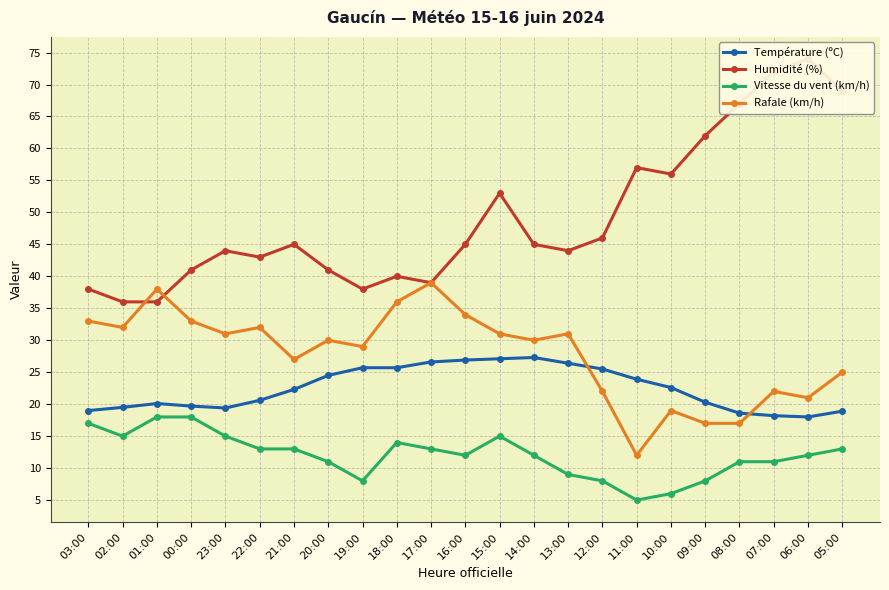

Which category has the highest value across all series?

06:00